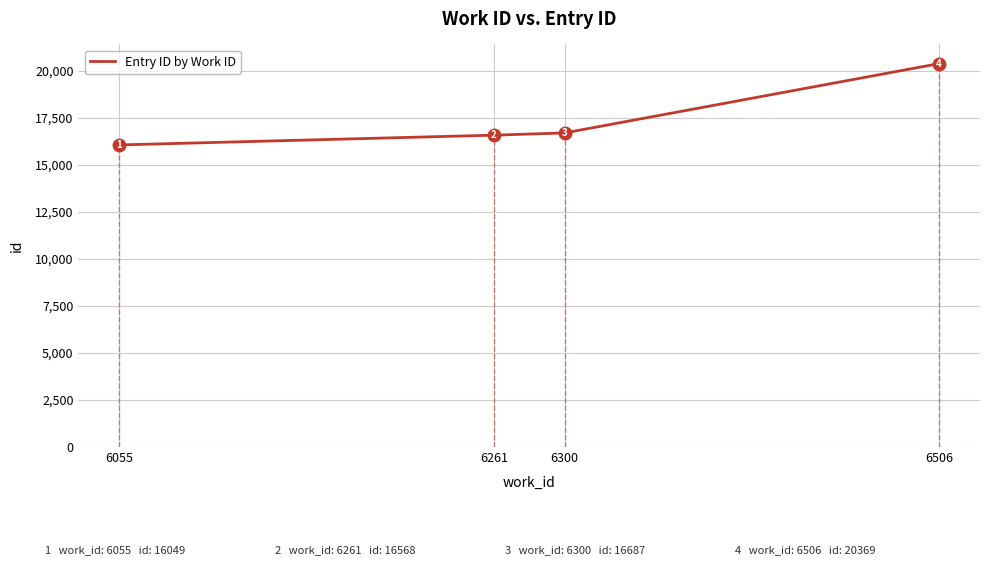

The chart shows a value of 22110 at 6300. True or false?

False